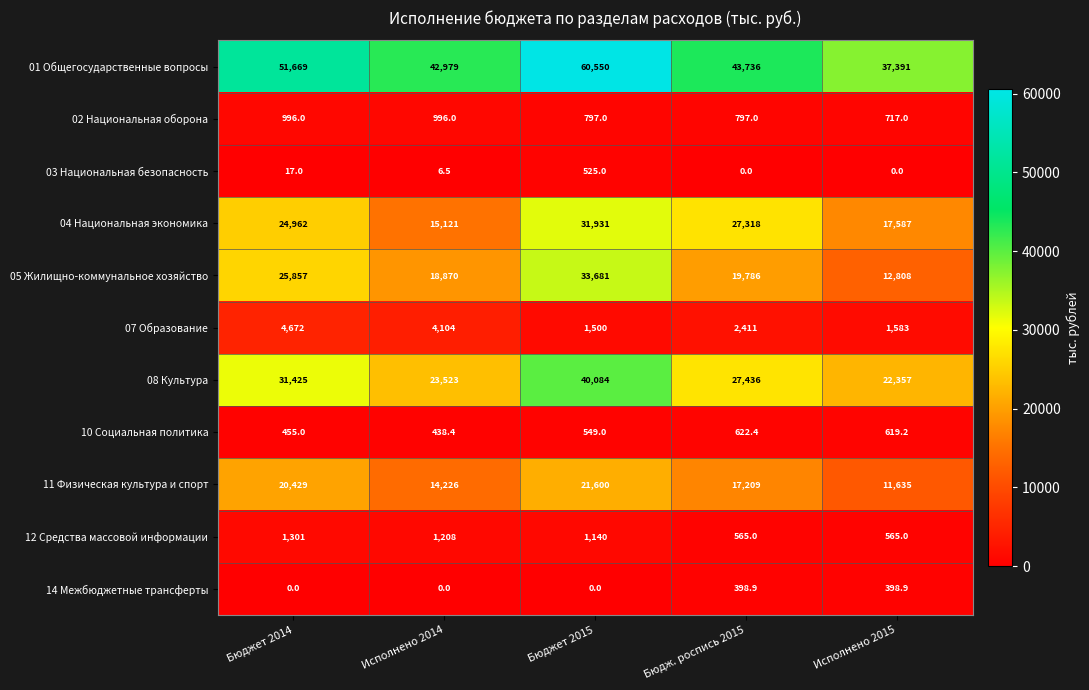

What is the difference between the maximum and minimum values in the 08 Культура series?

17727.0